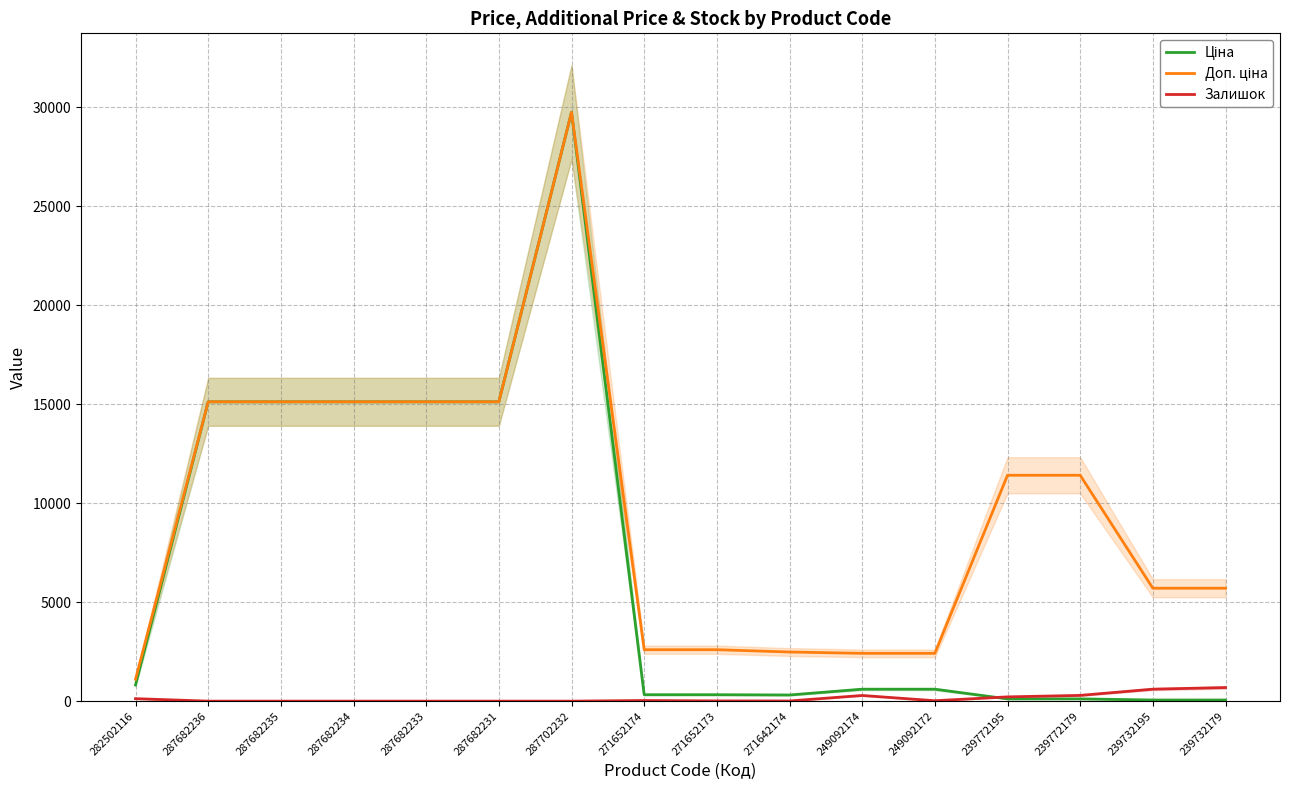

Where is the first local maximum for Доп. ціна?

287702232